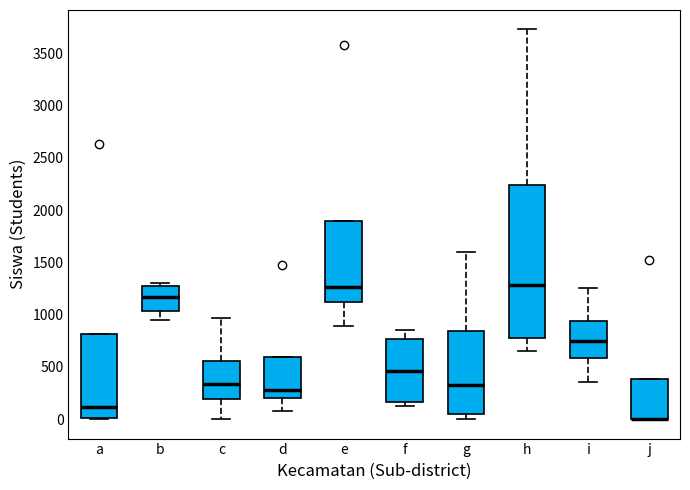

Which box is the tallest, from its lower edge to its upper edge?

h